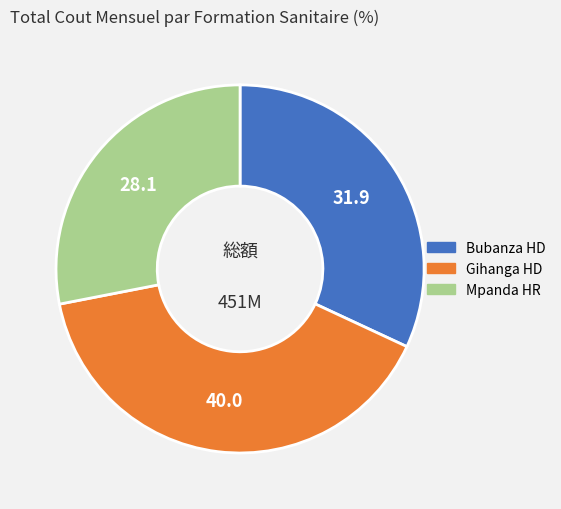

The Mpanda HR slice represents 34% of the pie. True or false?

False